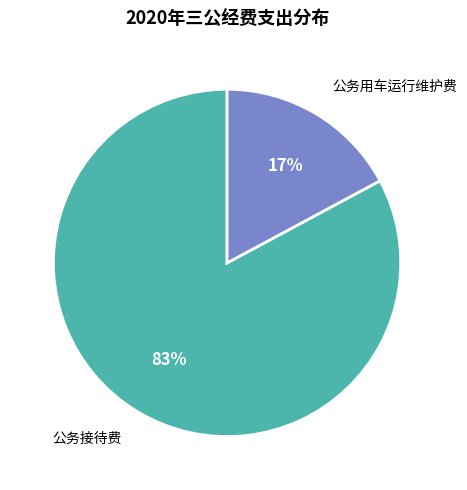

To the nearest percent, what percentage of the pie is 公务用车运行维护费?

17%